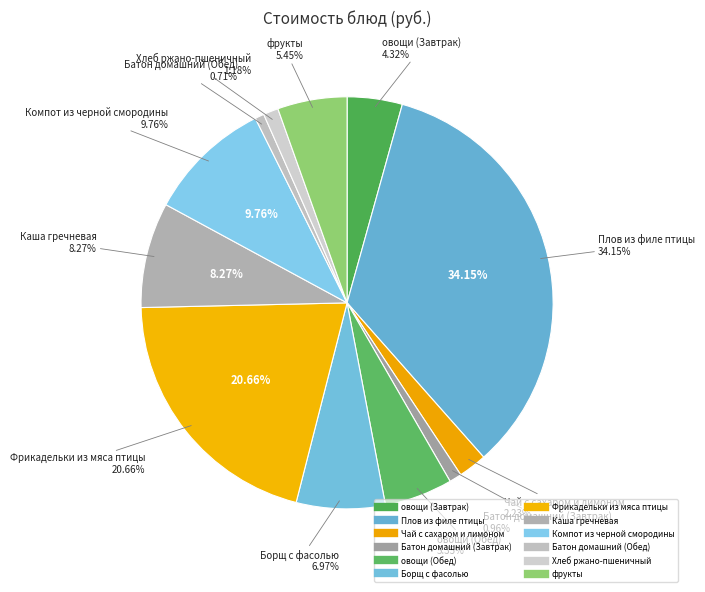

Rank the categories by value from highest to lowest.

Плов из филе птицы, Фрикадельки из мяса птицы, Компот из черной смородины, Каша гречневая, Борщ с фасолью, фрукты, овощи (Обед), овощи (Завтрак), Чай с сахаром и лимоном, Хлеб ржано-пшеничный, Батон домашний (Завтрак), Батон домашний (Обед)